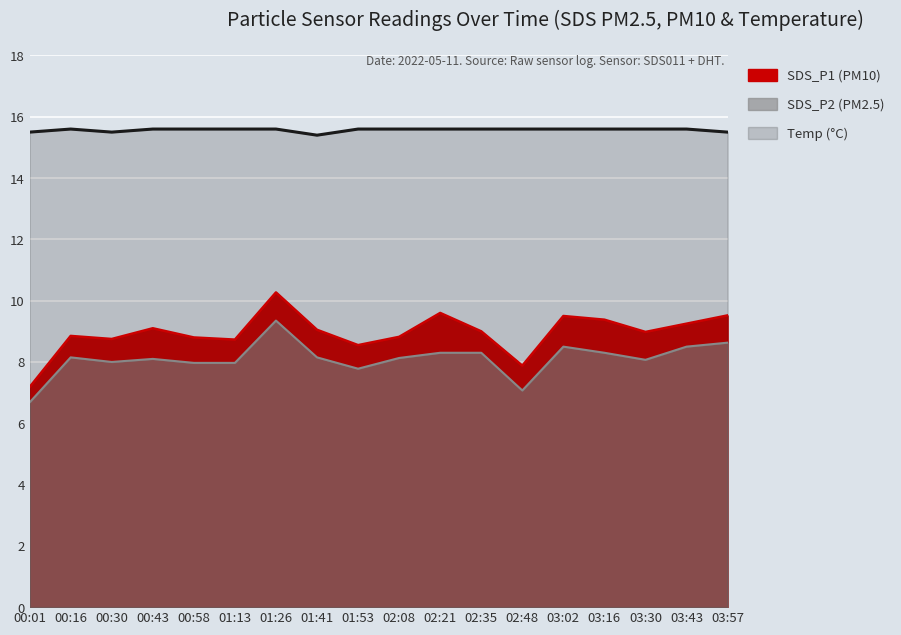

Which series has the largest total across all categories?

Temp